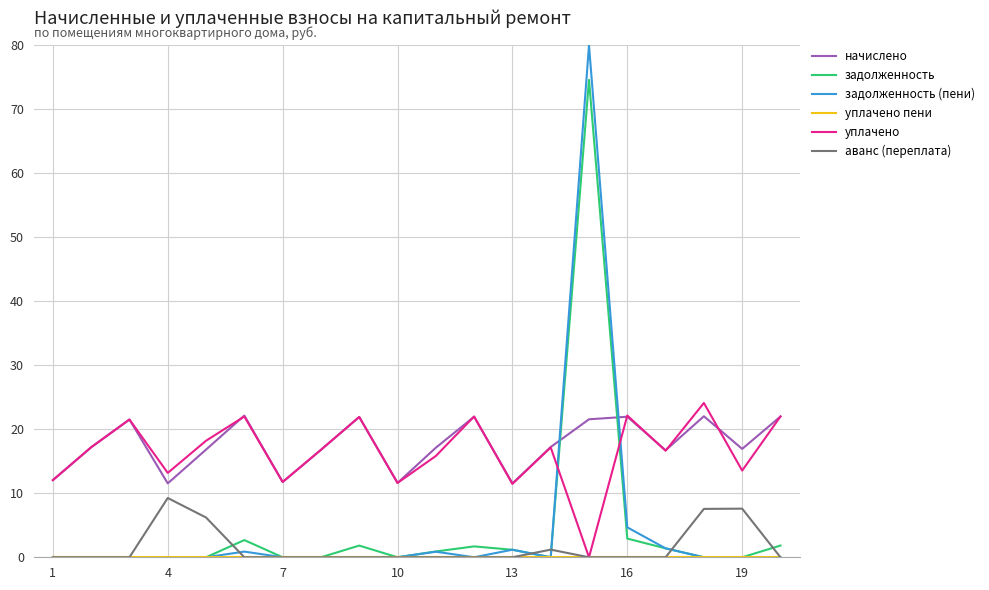

How many times do уплачено and задолженность cross each other?

2